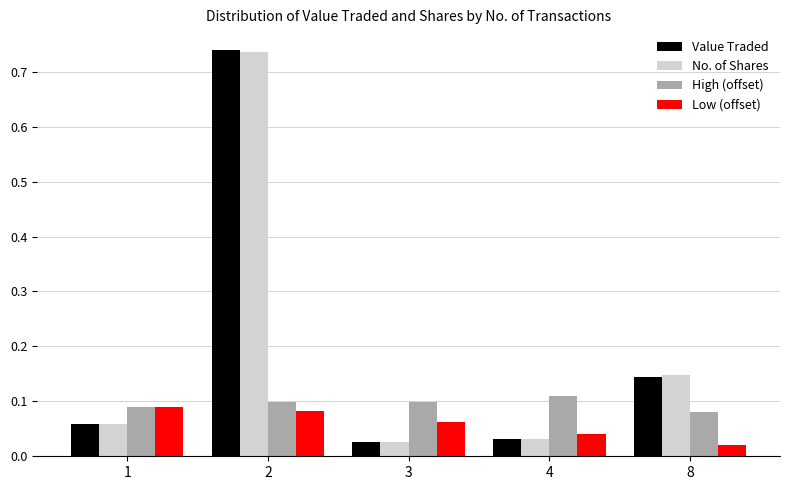

What are all the series names shown in the legend?

Value Traded, No. of Shares, High (offset), Low (offset)